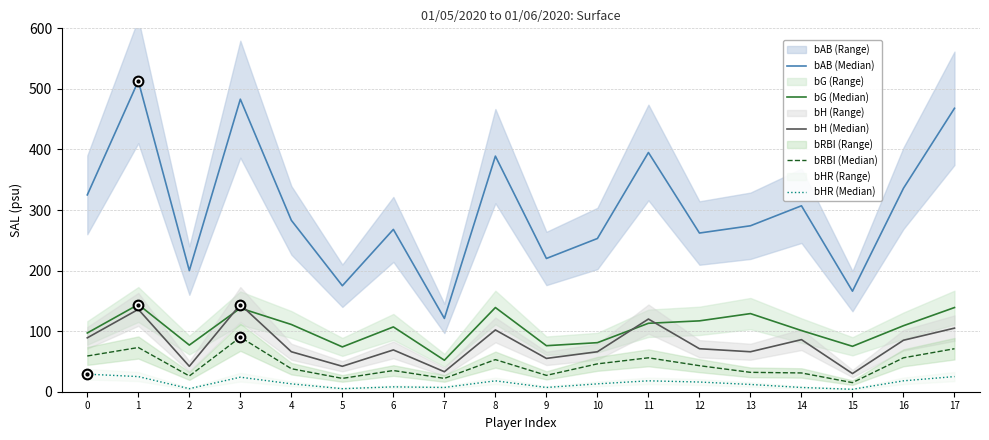

What is the value of the bH (Median) point at the 5th from the left?

66